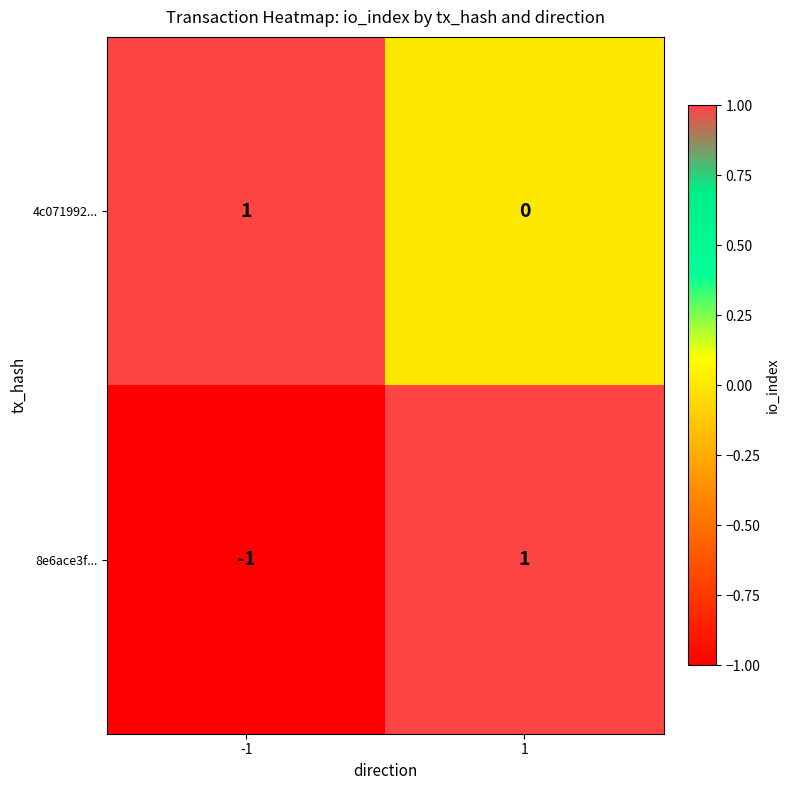

Which series has the largest range (max minus min)?

8e6ace3f...